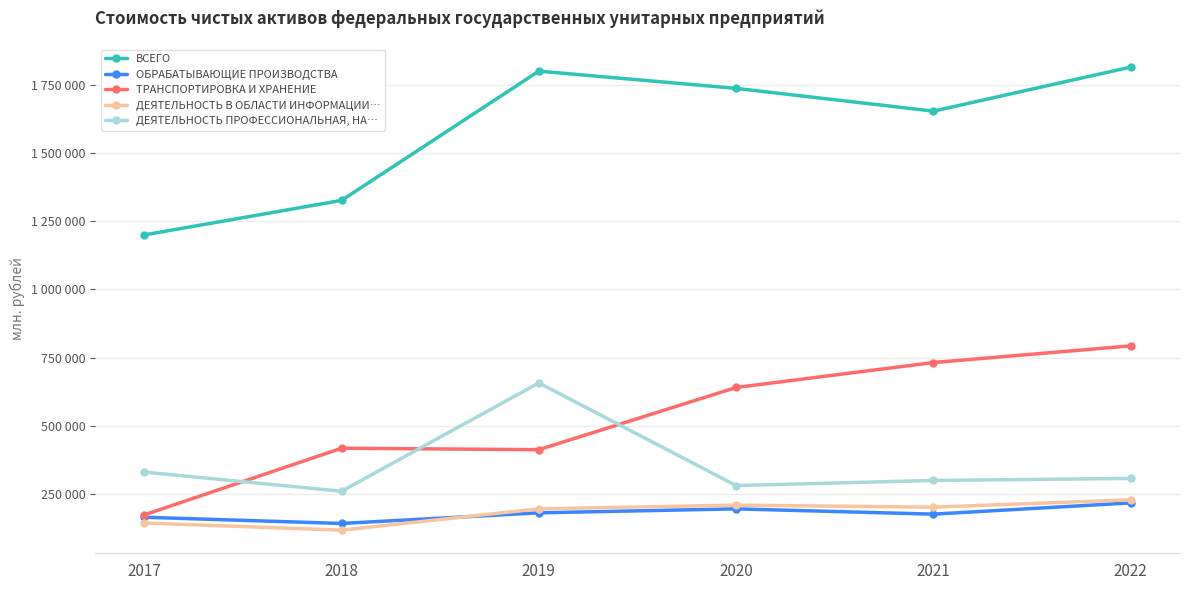

What is the difference between the highest and lowest values at 2020?

1538946